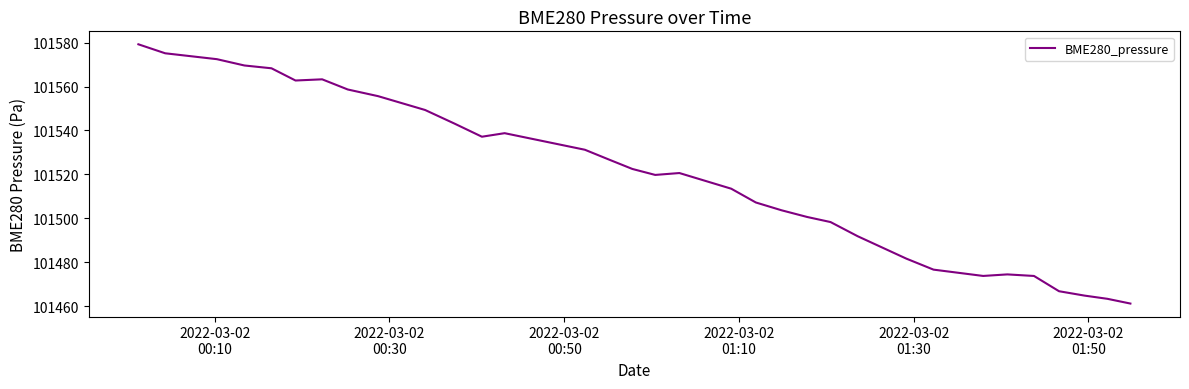

What is the smallest value displayed?

101461.2